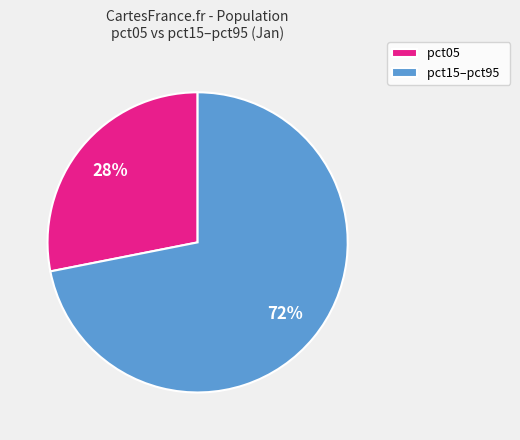

True or false: pct05 accounts for 21% of the total.

False